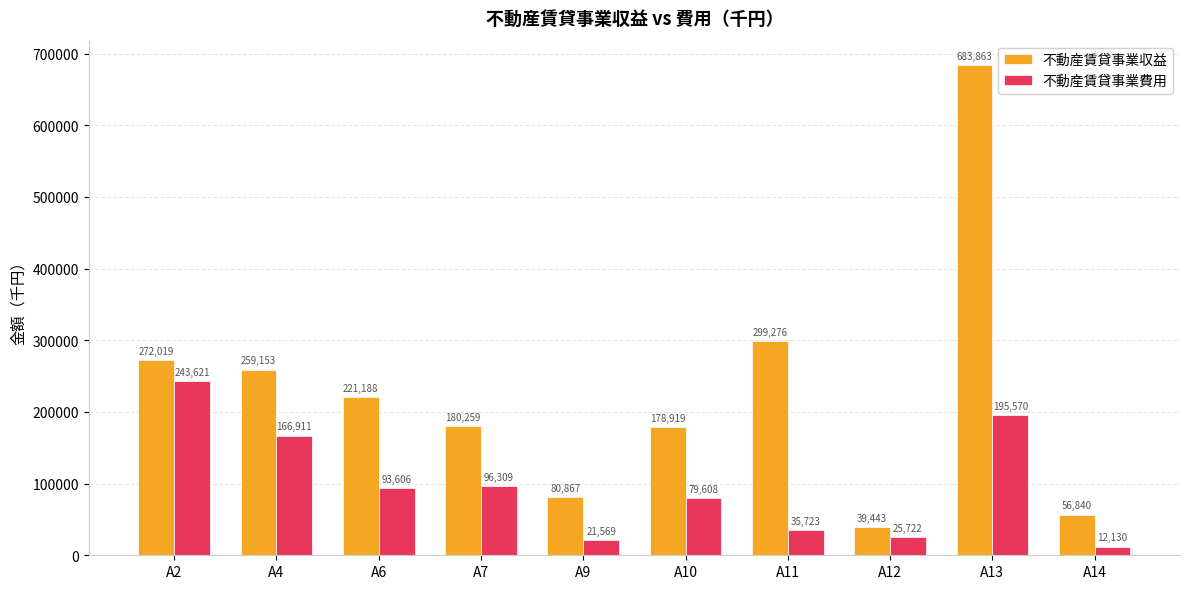

Reading left to right, extract all data points from this chart.

不動産賃貸事業収益: 272019	259153	221188	180259	80867	178919	299276	39443	683863	56840
不動産賃貸事業費用: 243621	166911	93606	96309	21569	79608	35723	25722	195570	12130